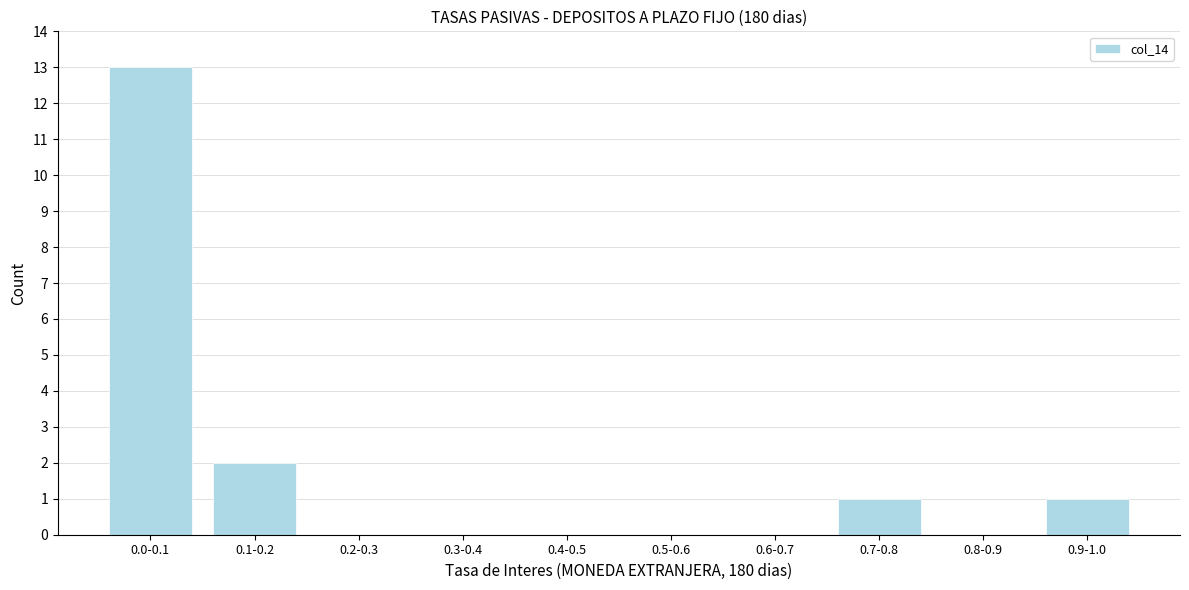

Reading left to right, list all the values displayed in this chart.

0.0-0.1=13	0.1-0.2=2	0.2-0.3=0	0.3-0.4=0	0.4-0.5=0	0.5-0.6=0	0.6-0.7=0	0.7-0.8=1	0.8-0.9=0	0.9-1.0=1